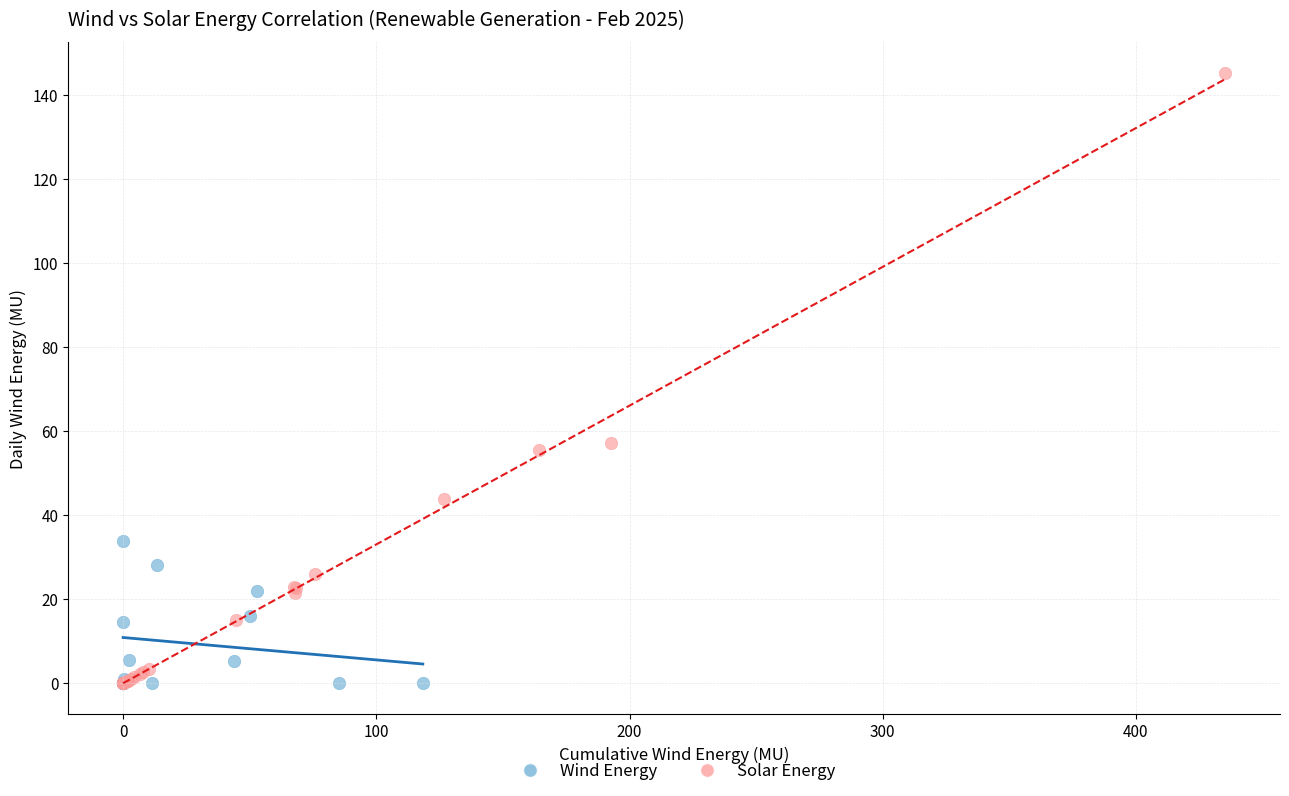

Which series has the widest spread of Y values?

Solar Energy